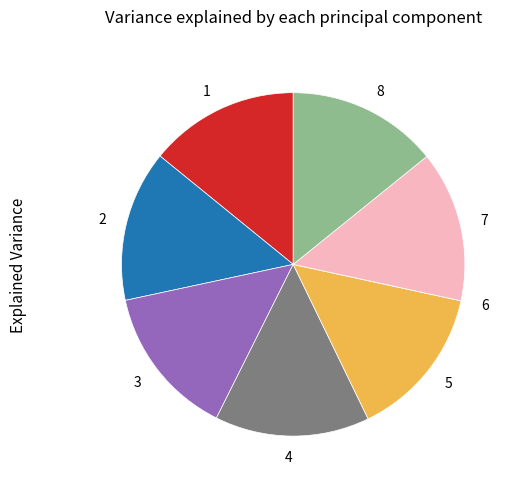

Is it true that 8 is 14% of the pie?

True